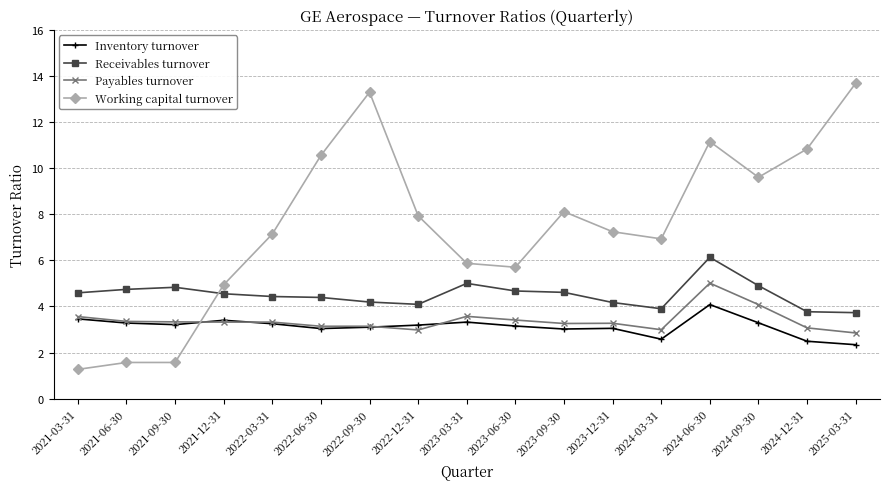

What is the value of the Inventory turnover point at the 8th from the left?

3.2